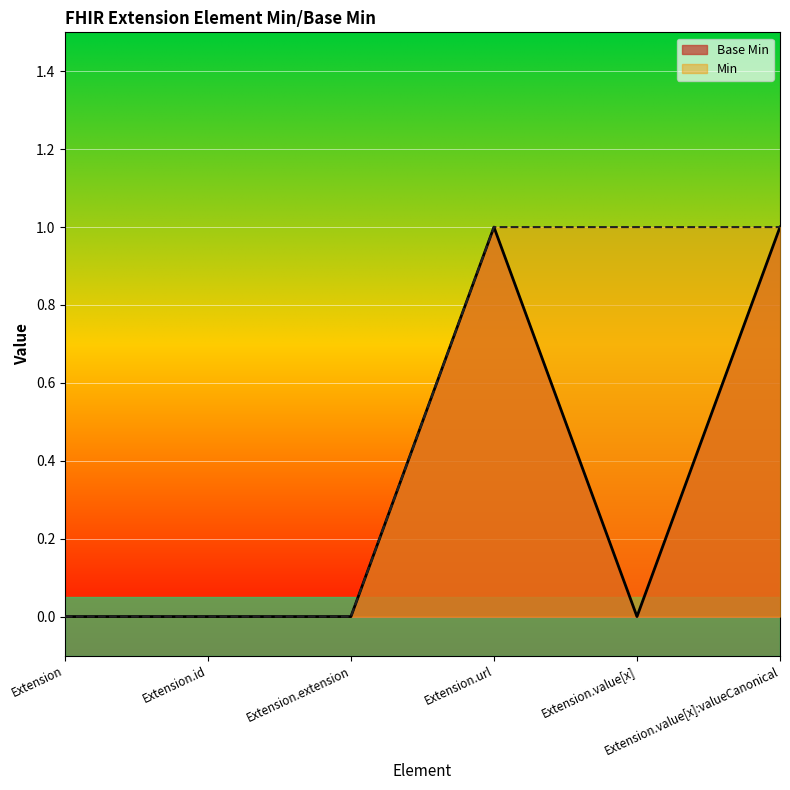

Is it true that the value at Extension.value[x]:valueCanonical is 1?

True